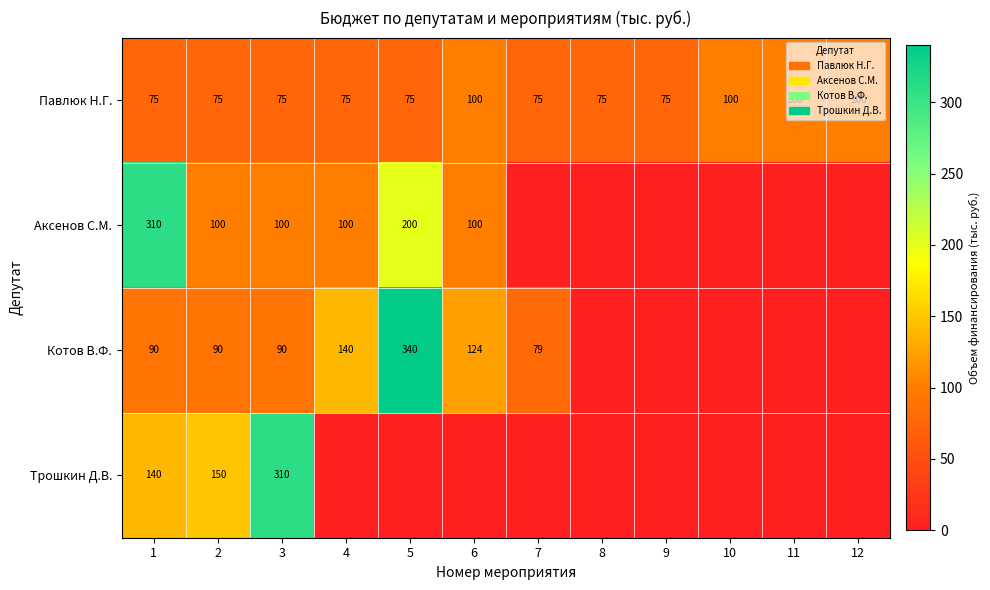

What is the maximum value for Павлюк Н.Г.?

100